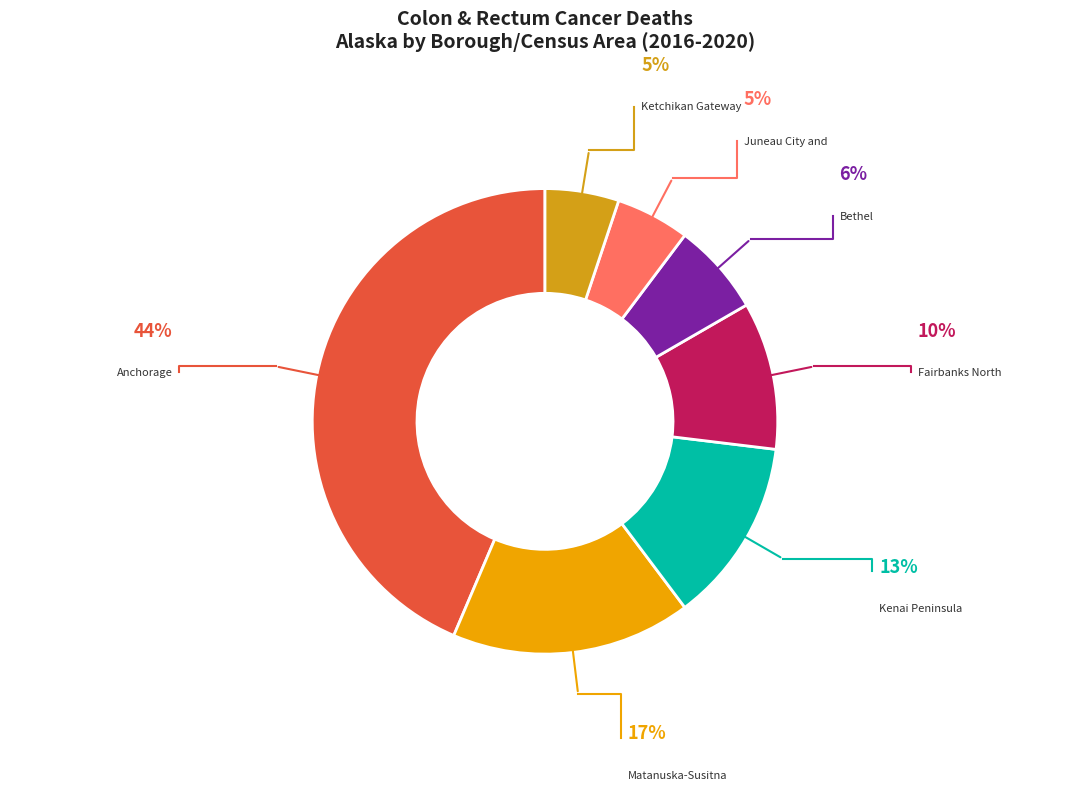

True or false: Fairbanks North Borough accounts for 24% of the total.

False